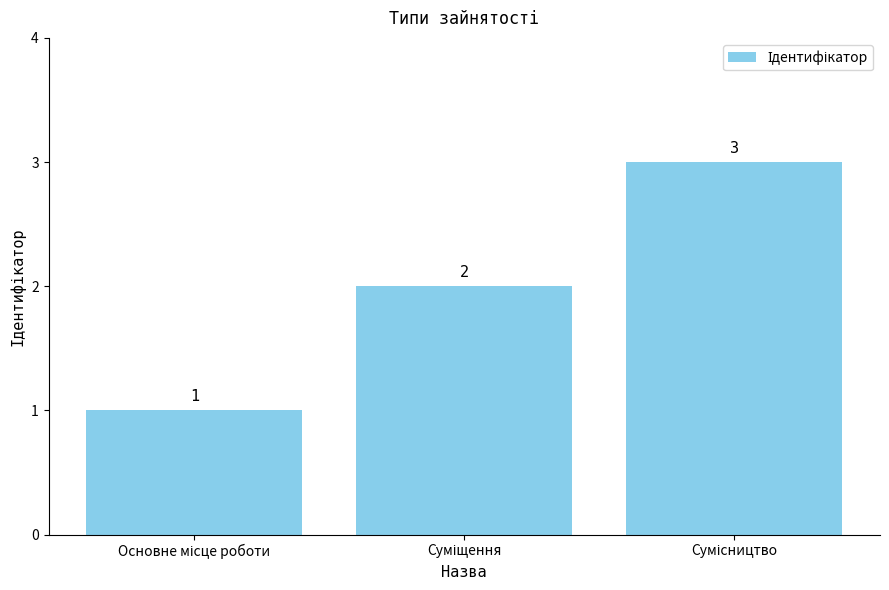

What is the value of the 2nd bar from the left?

2